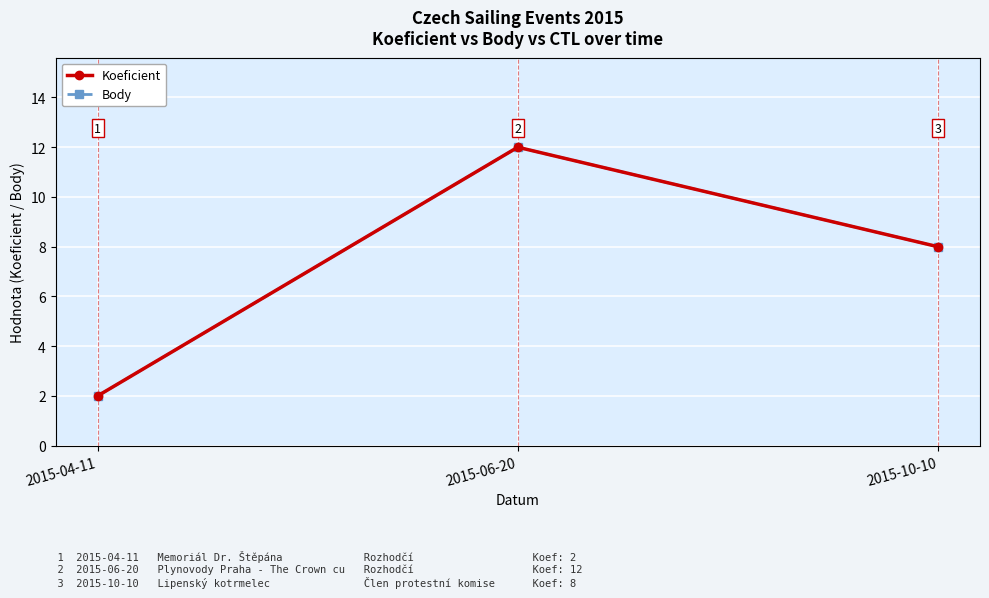

Rank the series at 2015-06-20 from lowest to highest value.

Koeficient, Body